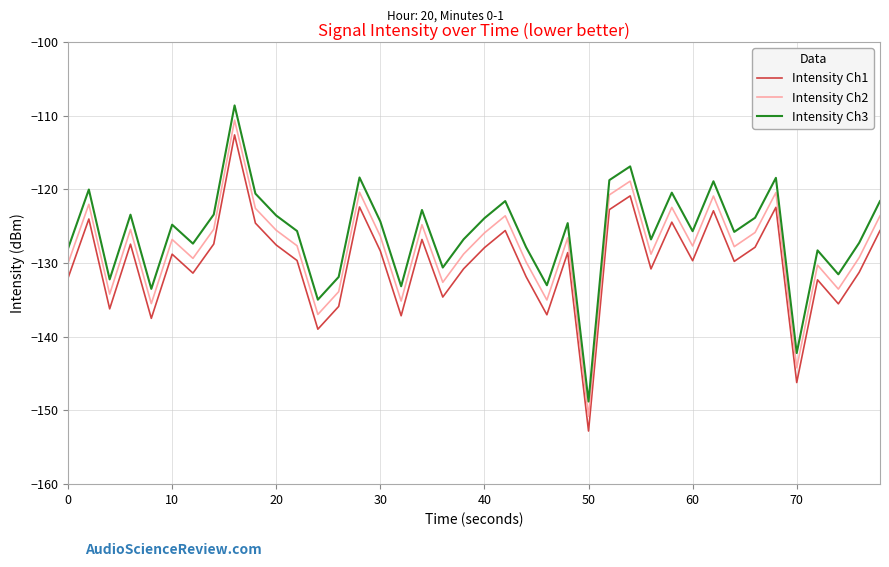

True or false: Intensity Ch1 and Intensity Ch3 cross at least once.

False